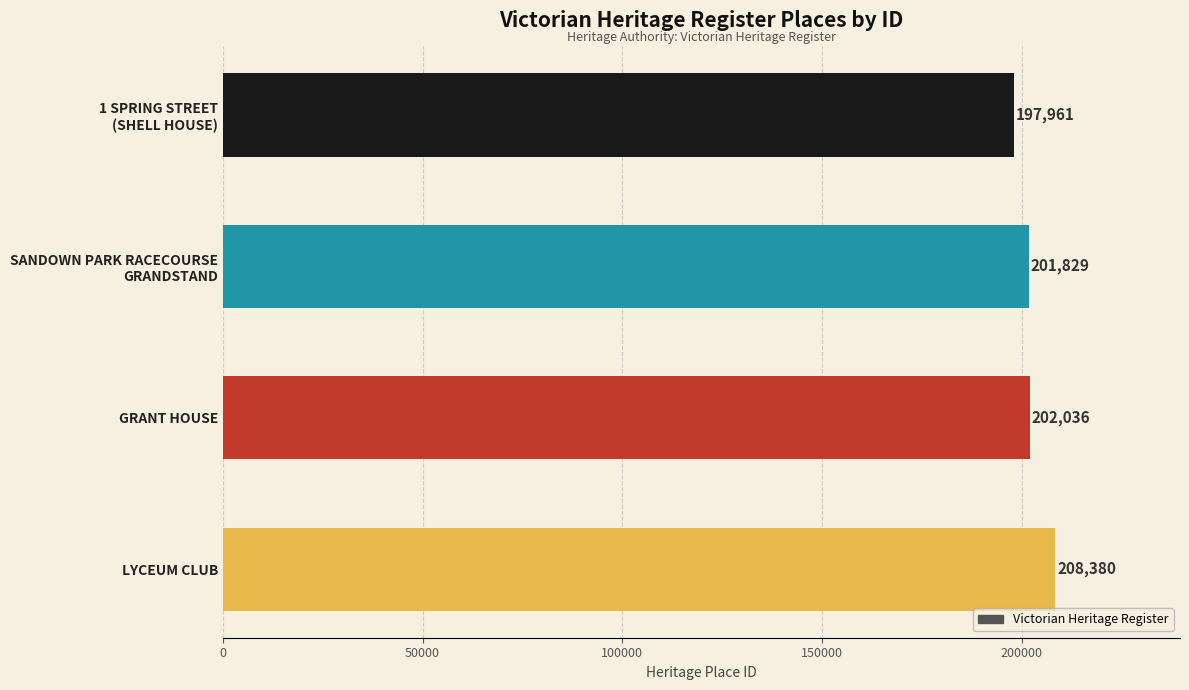

What is the sum of all values?

810206